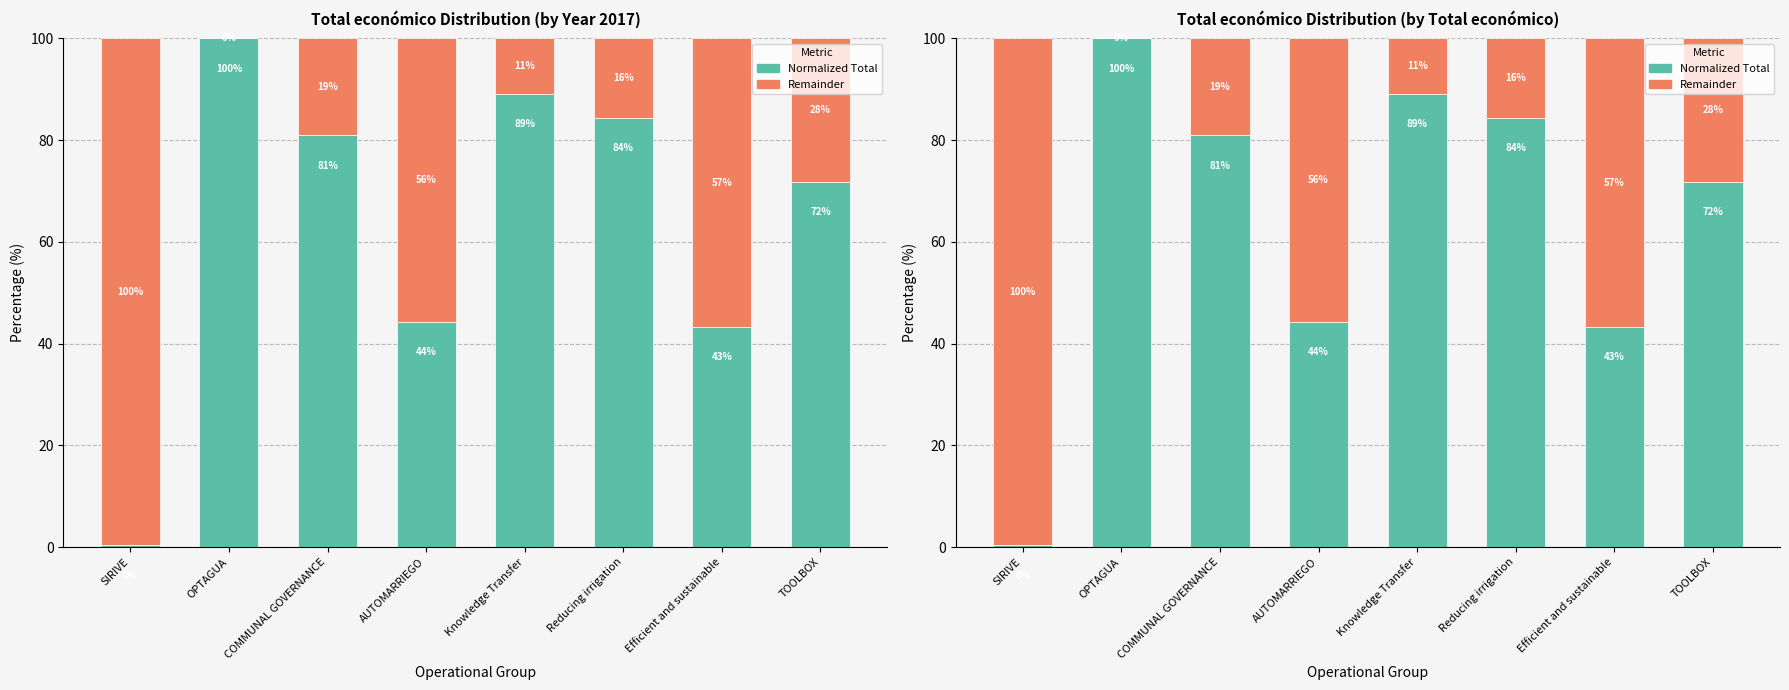

What position from the right is SIRIVE?

8